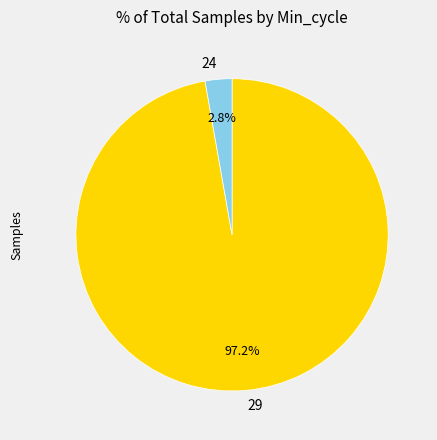

What portion of the pie excludes 29?

2.8%